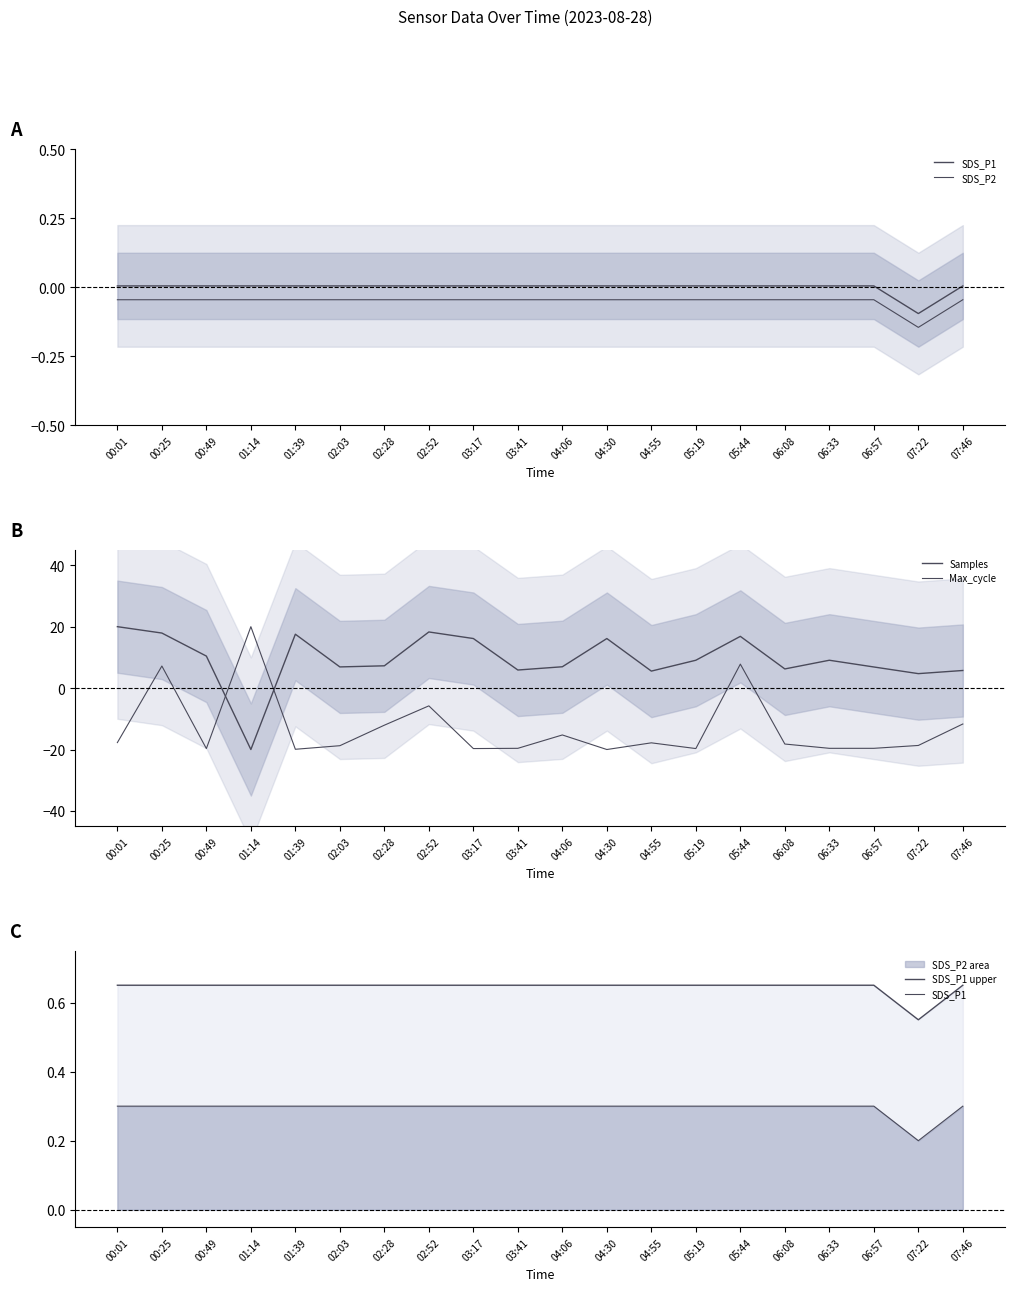

How many categories are shown in the chart?

20